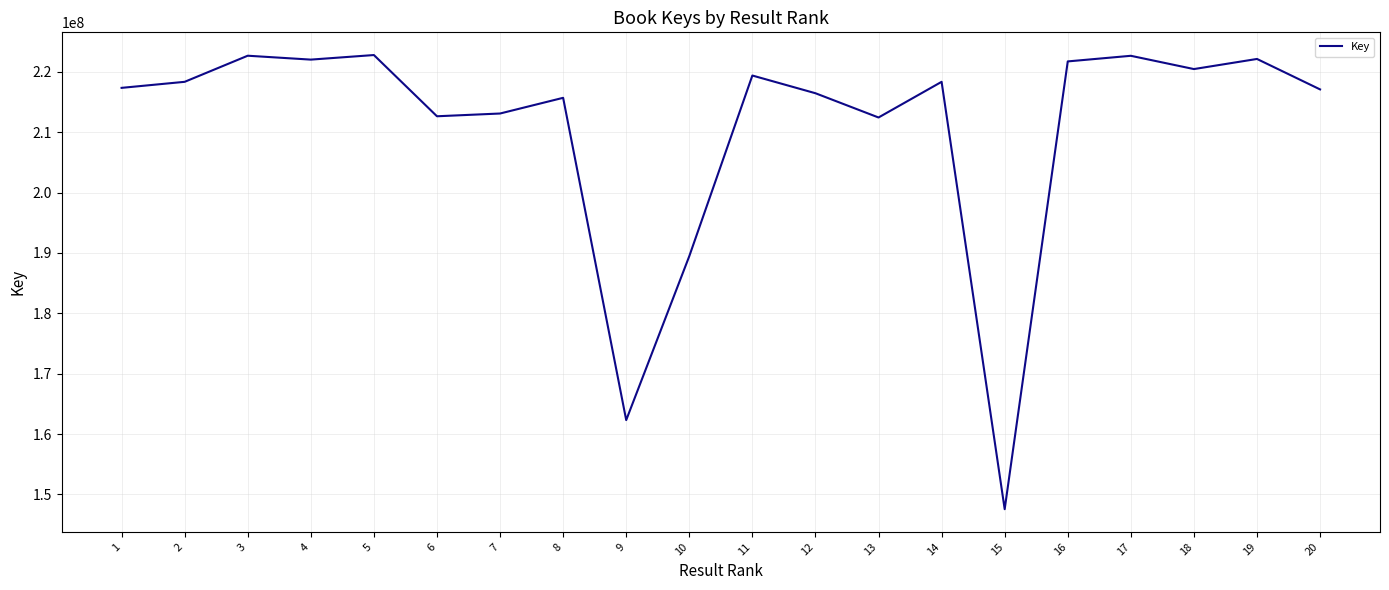

What is the minimum value shown in the chart?

147545513